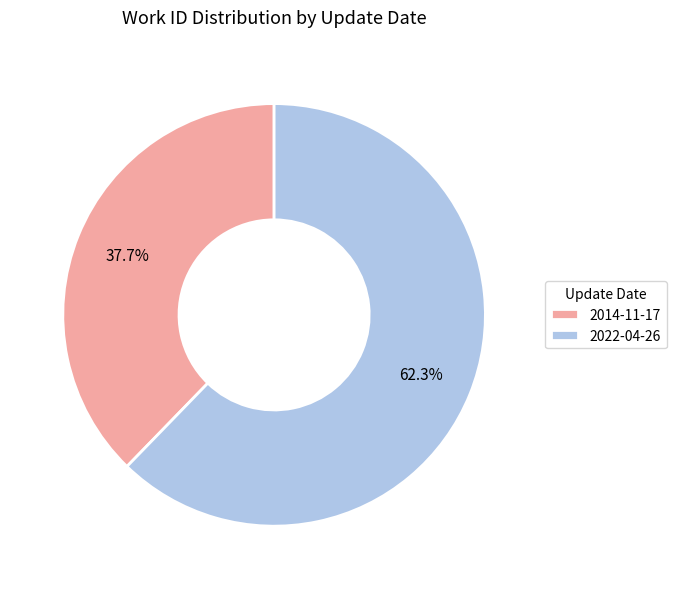

How many segments does this pie chart have?

2